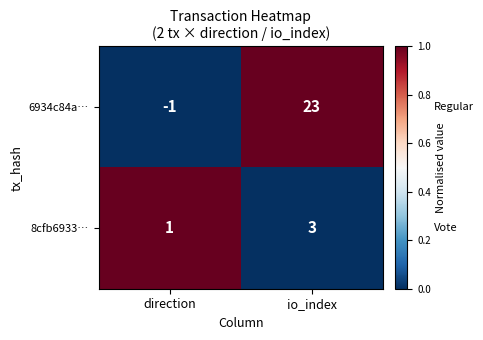

Is it true that 6934c84a… equals -1 at direction?

True